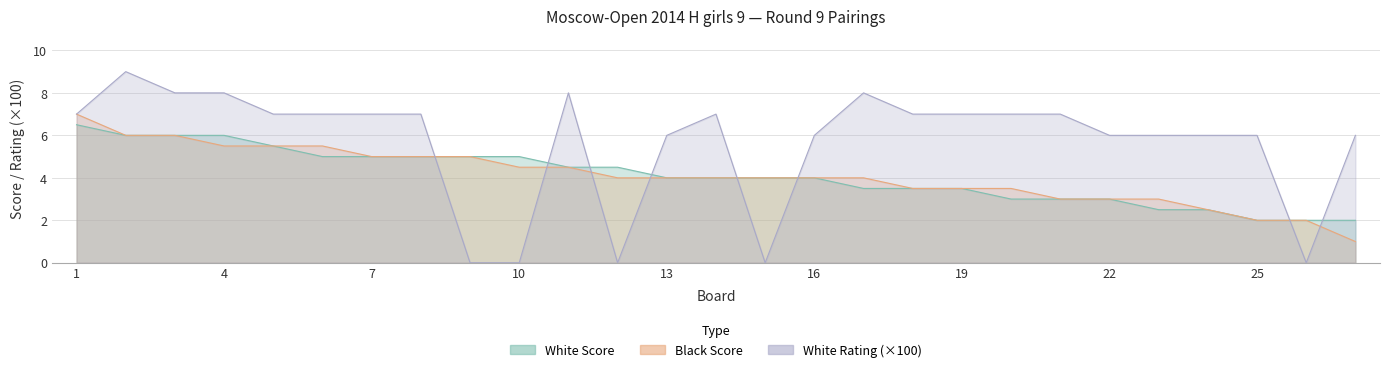

True or false: White Score and Black Score cross at least once.

False